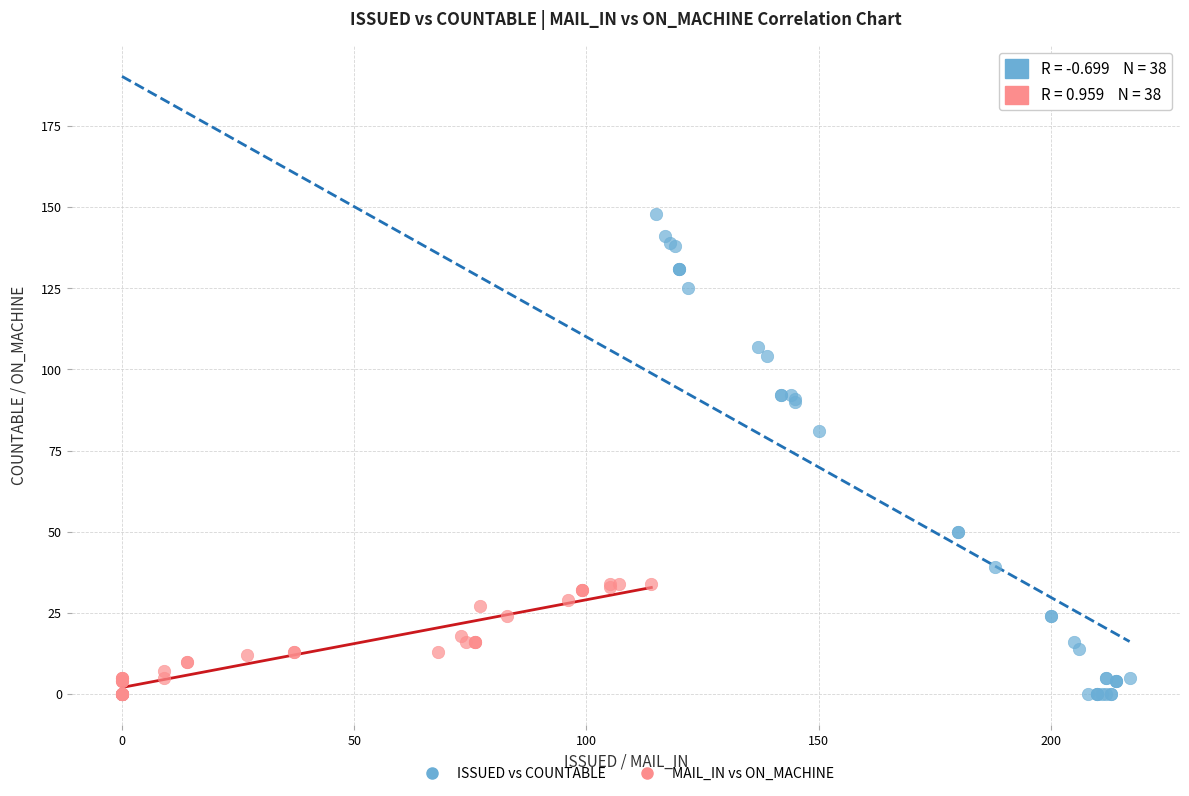

What are all the series names shown in the legend?

ISSUED vs COUNTABLE, MAIL_IN vs ON_MACHINE